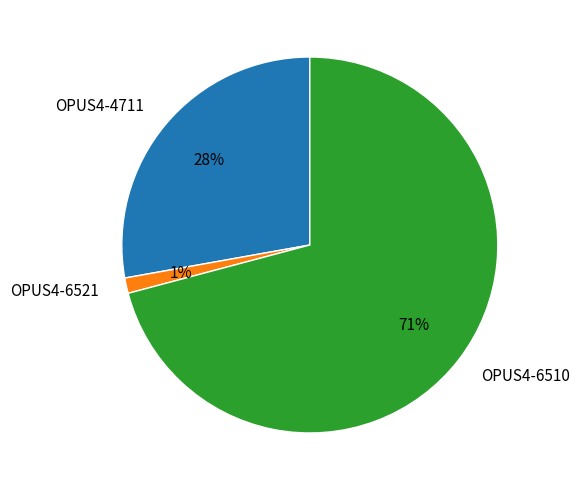

How many slices are in this pie chart?

3